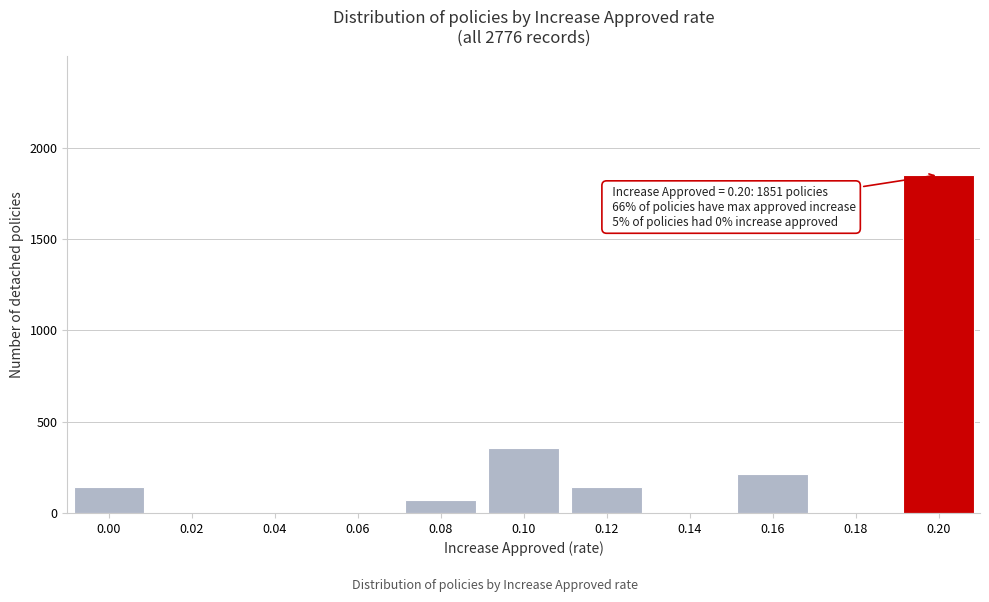

Reading right to left, transcribe all the data shown in this chart.

0.20=1851	0.18=0	0.16=214	0.14=0	0.12=142	0.10=356	0.08=71	0.06=0	0.04=0	0.02=0	0.00=142